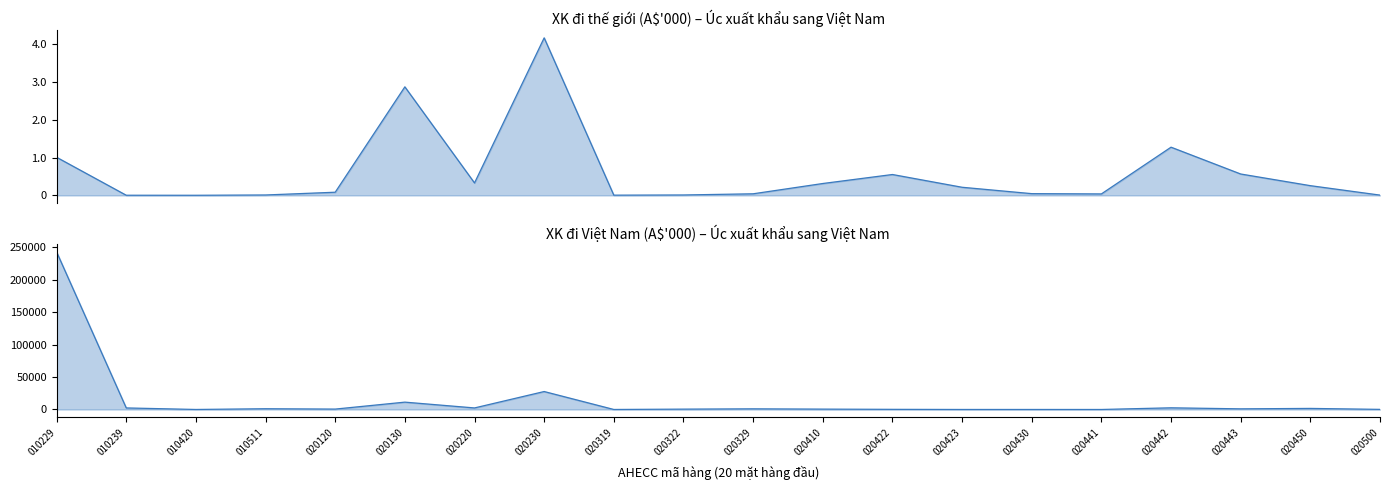

Count the number of categories in the chart.

20